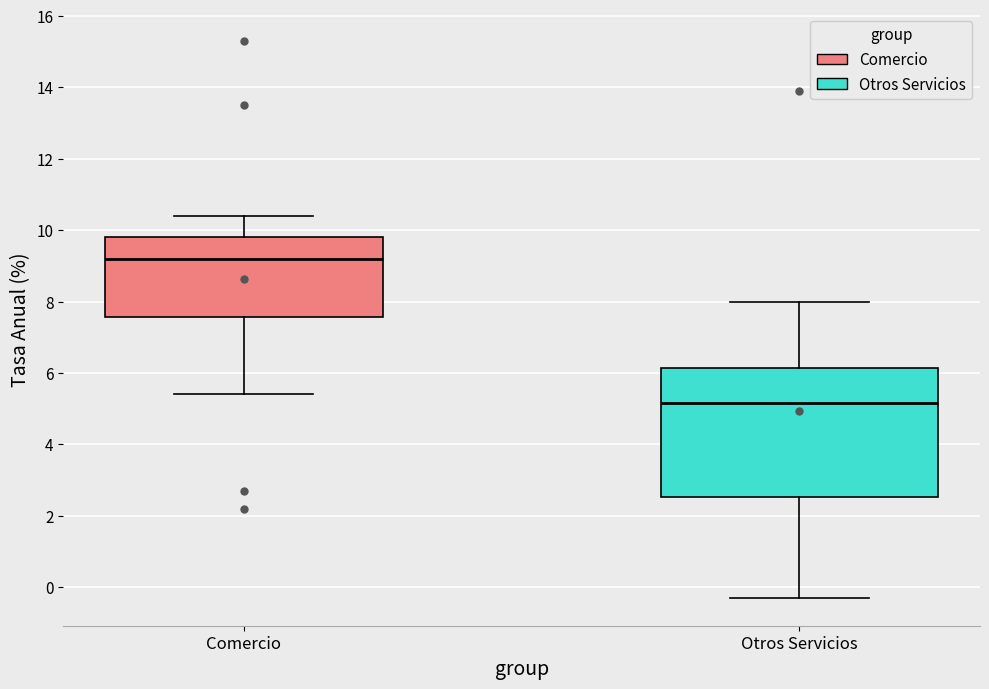

Reading left to right, read every box against the y-axis: the position of its median line, the range the box covers, and the ends of its whiskers. The values are not printed on the chart, so give them approximately, as read against the axis.

Comercio: median 9.2, box 7.6 to 9.8, whiskers 5.4 to 10.4
Otros Servicios: median 5.2, box 2.6 to 6.2, whiskers -0.2 to 8.0